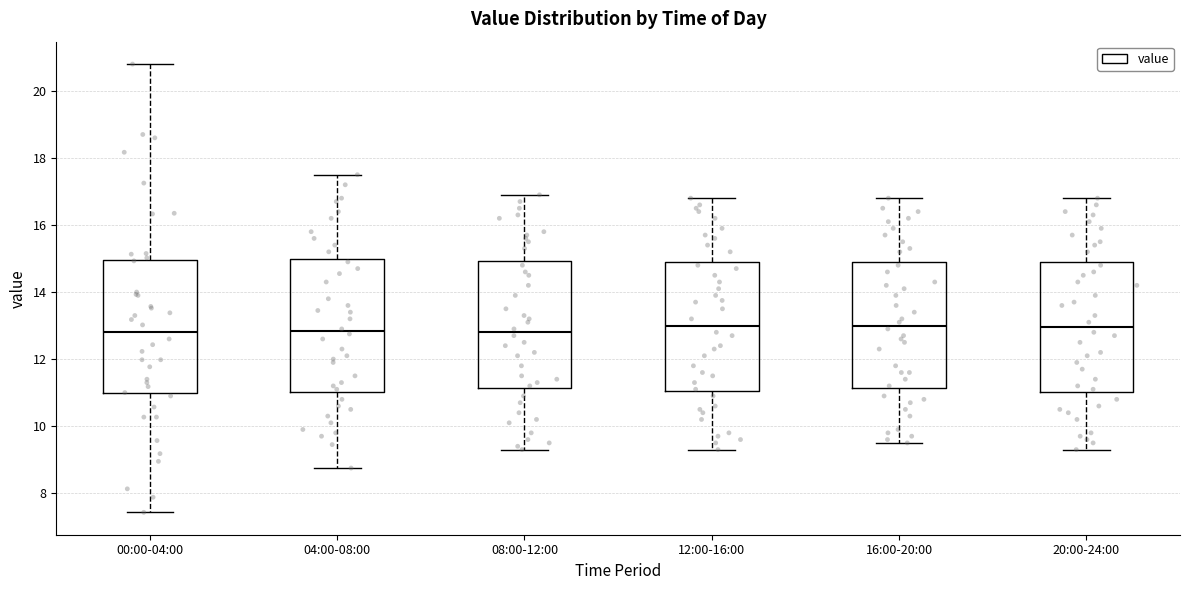

Where does the upper whisker of the box for 16:00-20:00 end on the y-axis? The values are not printed on the chart, so give them approximately, as read against the axis.

16.8